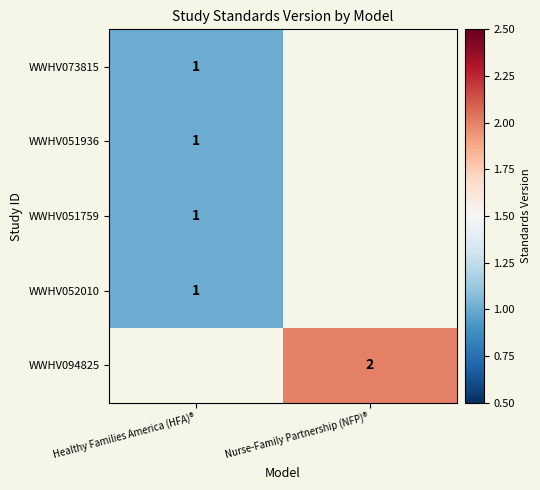

True or false: WWHV051759 has a value of 1 at Healthy Families America (HFA)®.

True